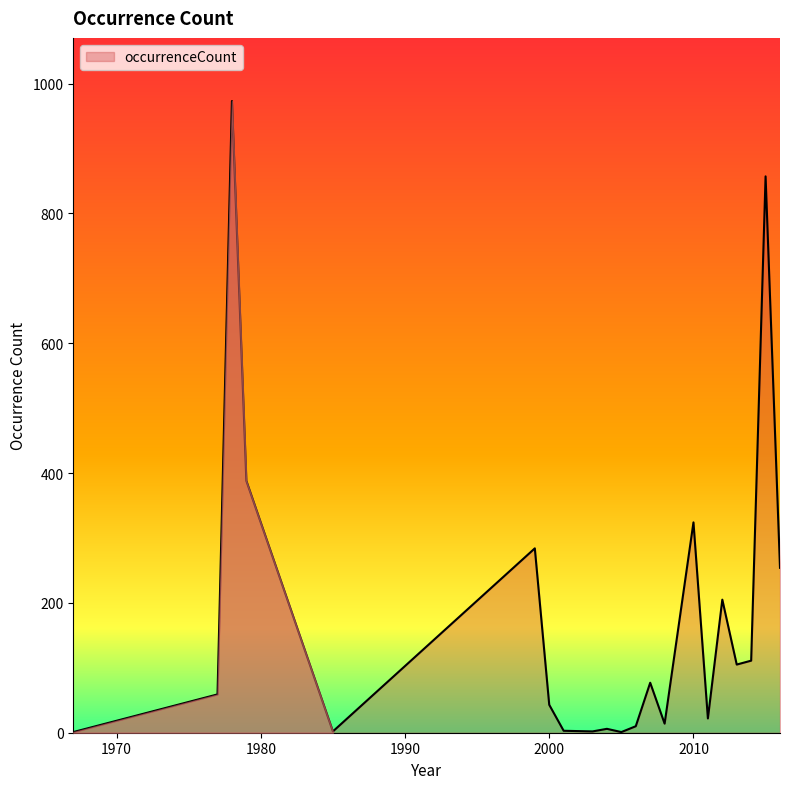

What is the greatest value displayed?

973